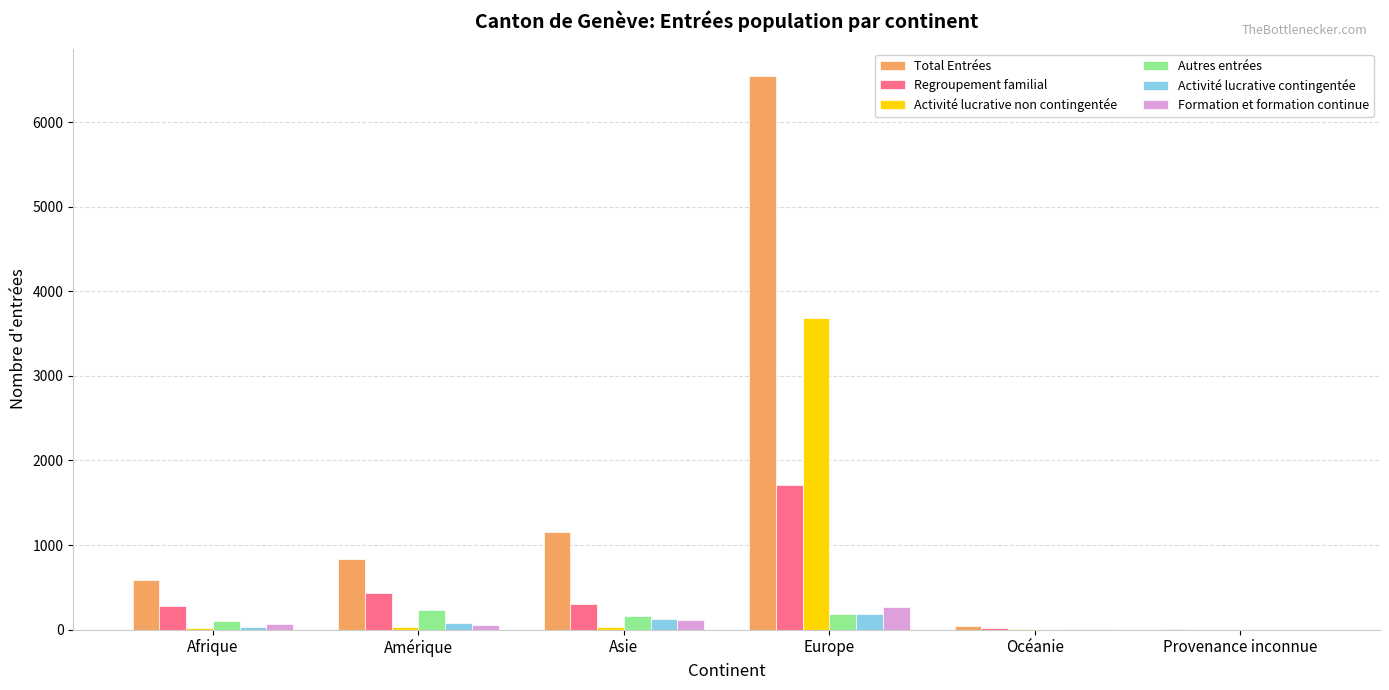

What are all the series names shown in the legend?

Total Entrées, Regroupement familial, Activité lucrative non contingentée, Autres entrées, Activité lucrative contingentée, Formation et formation continue